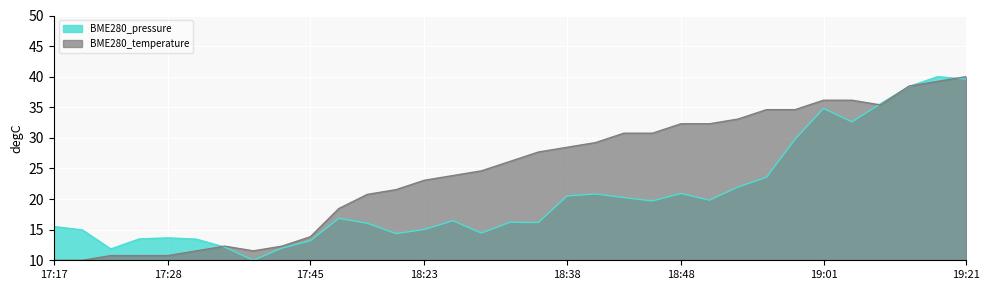

Between 17:17 and 17:45, which series saw the biggest shift?

BME280_temperature